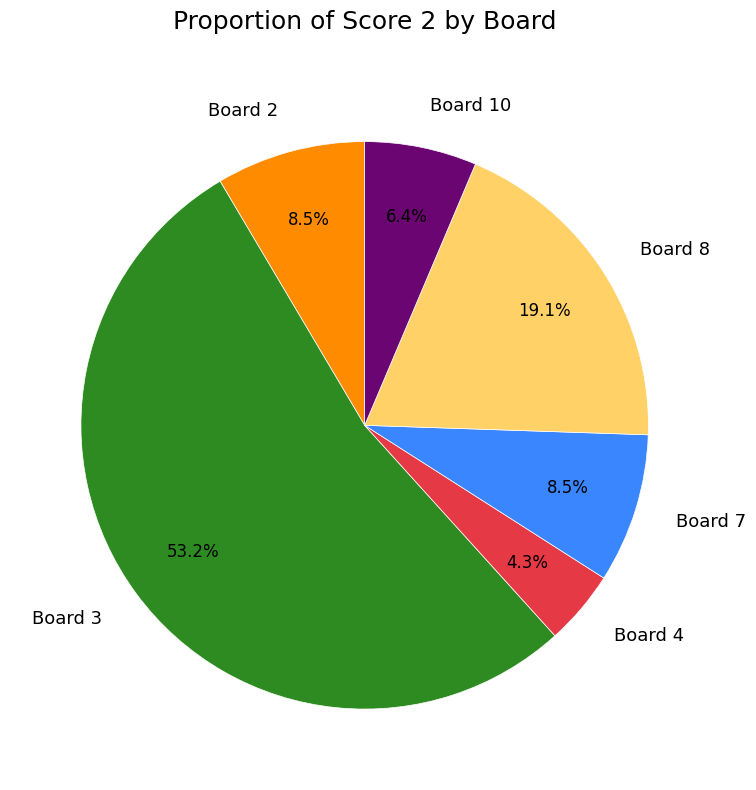

What percentage is the Board 10 slice, to the nearest percent?

6%